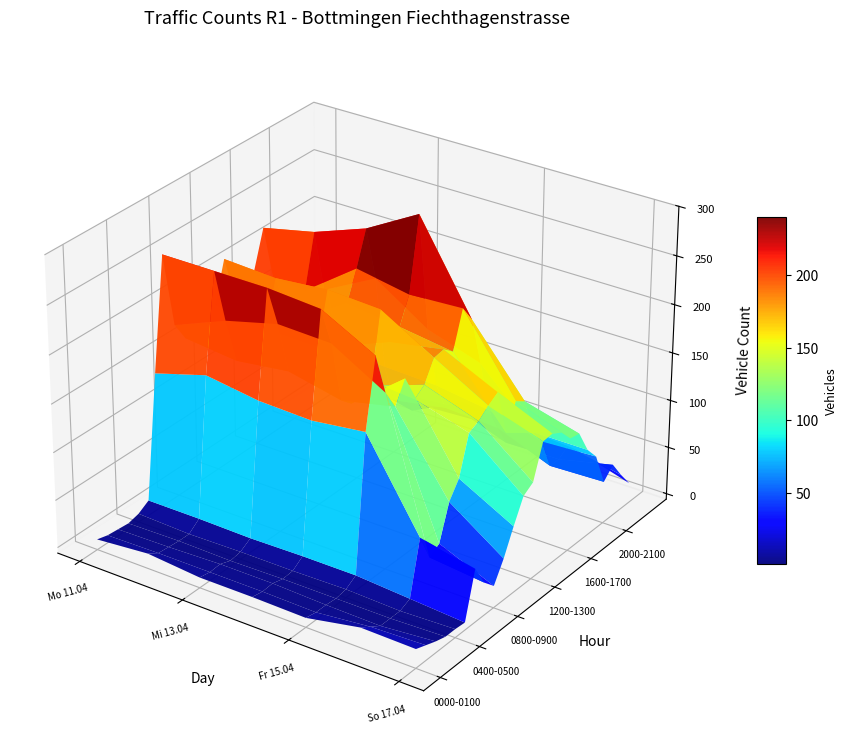

Read the 1400-1500 value at 0600-0700.

131